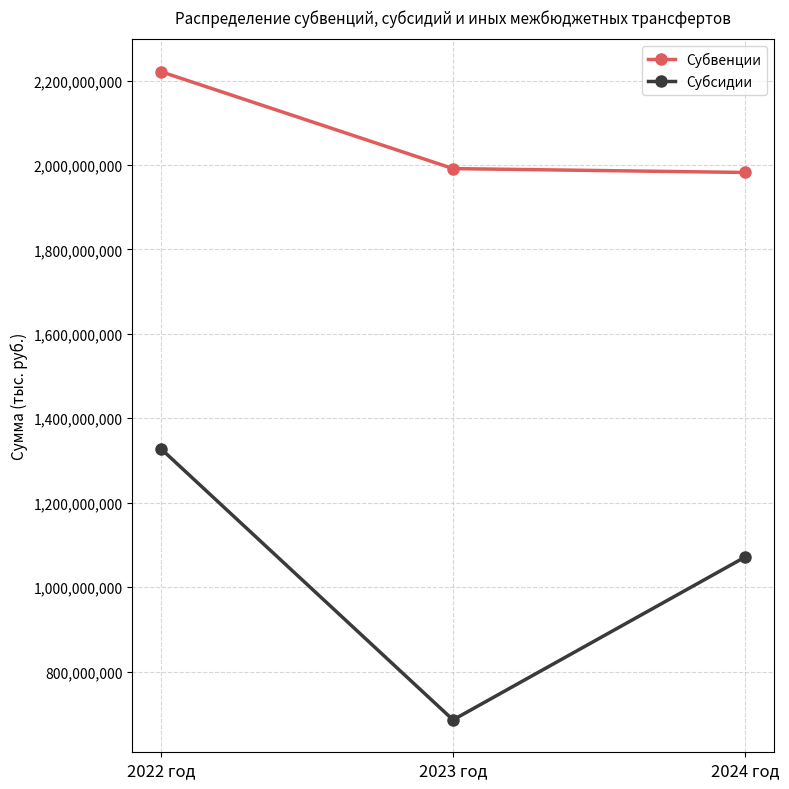

What is the greatest value displayed?

2221004350.0